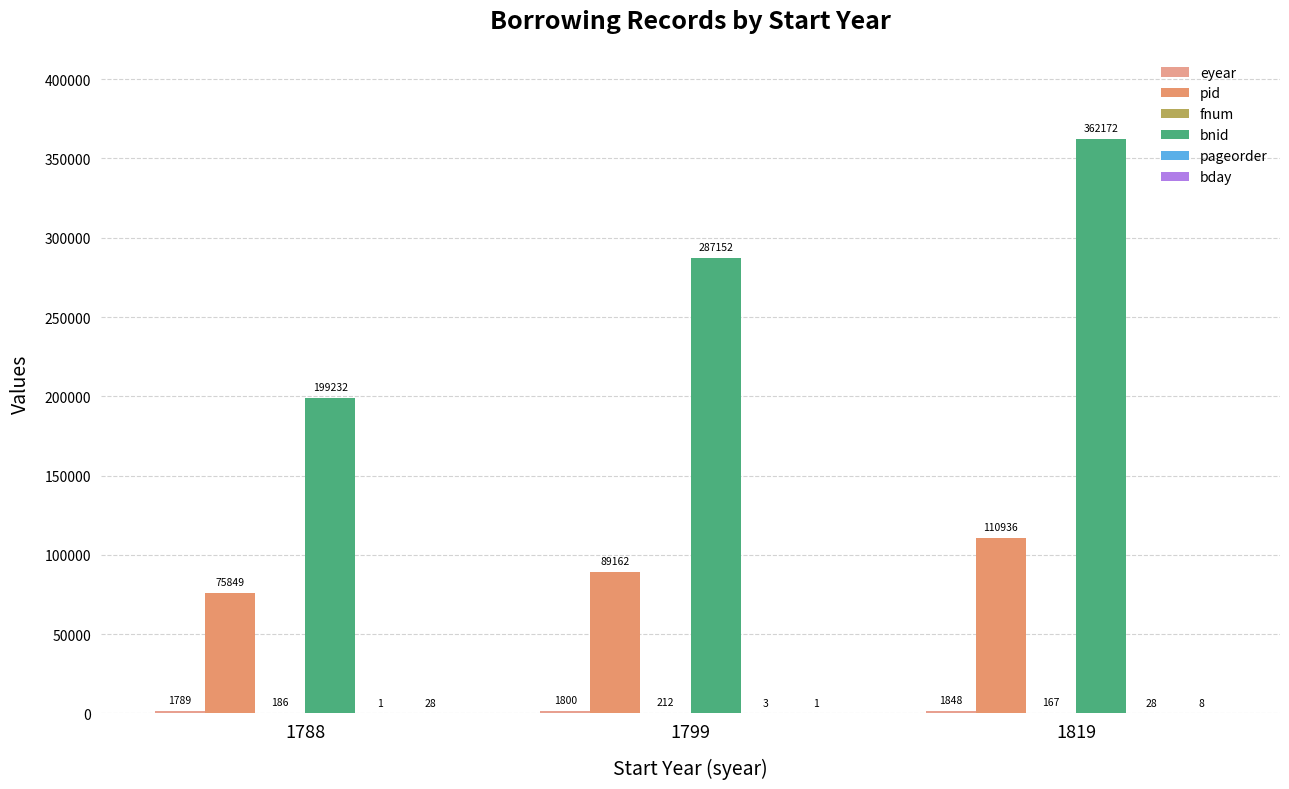

At 1788, list the series in order from largest to smallest.

bnid, pid, eyear, fnum, bday, pageorder